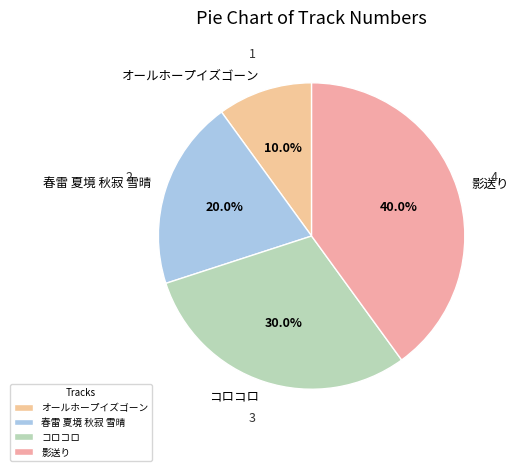

How many segments does this pie chart have?

4